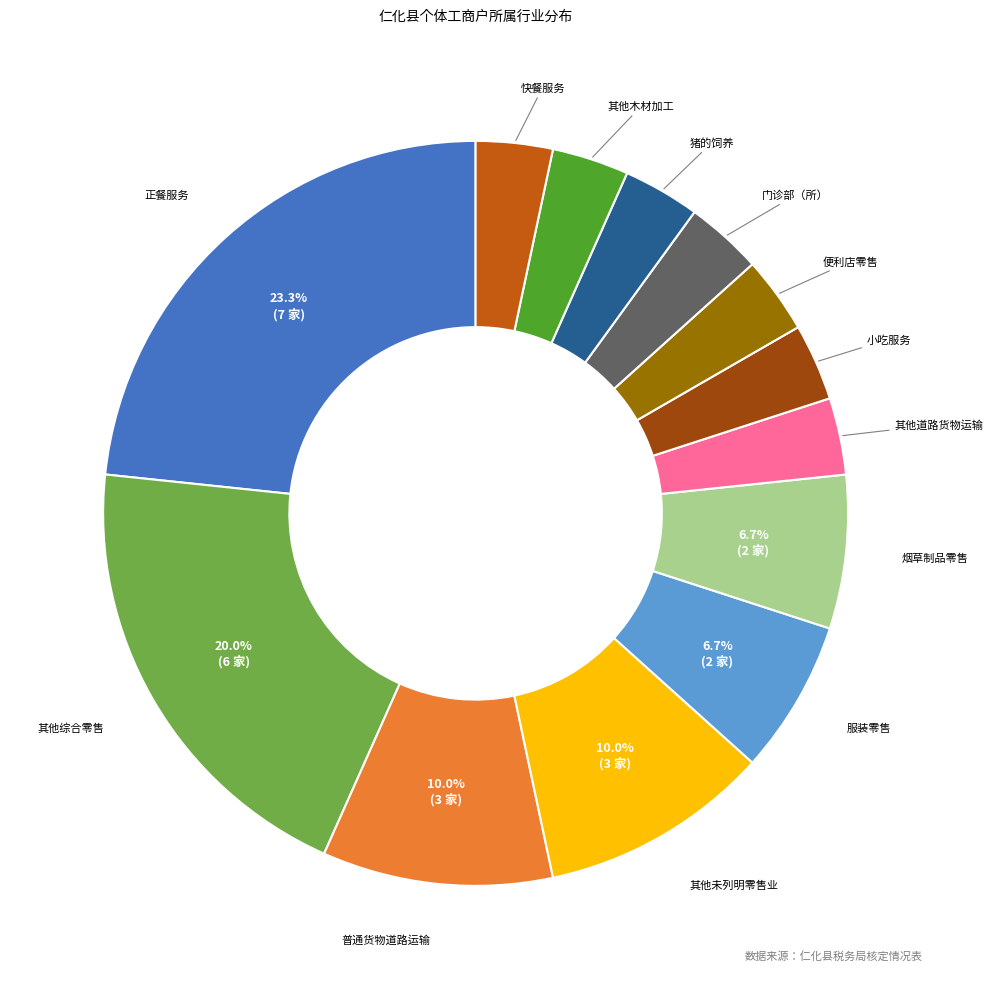

How many segments does this pie chart have?

13